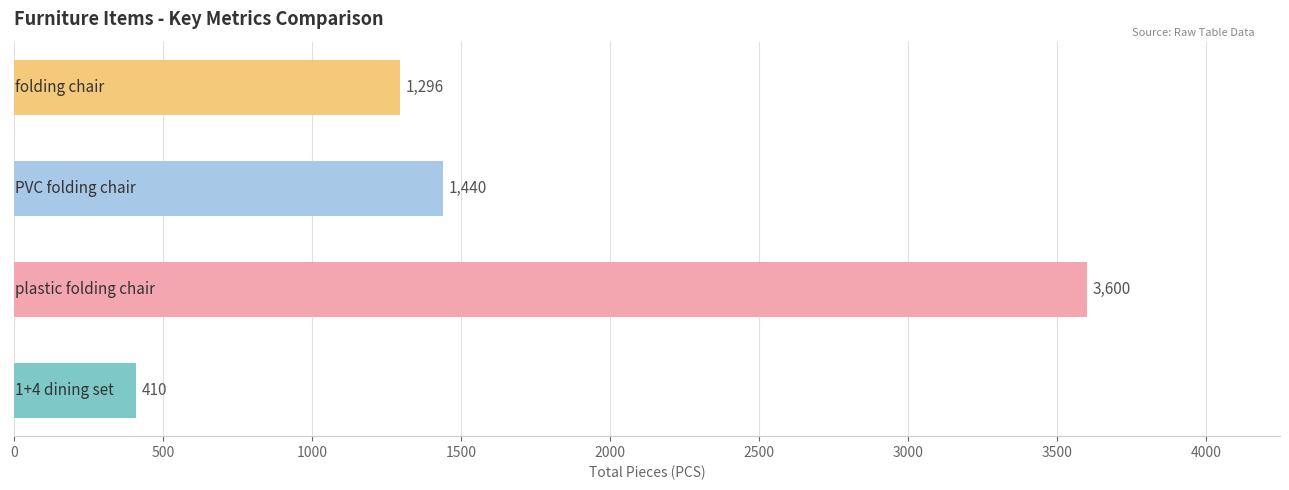

What is the greatest value displayed?

3600